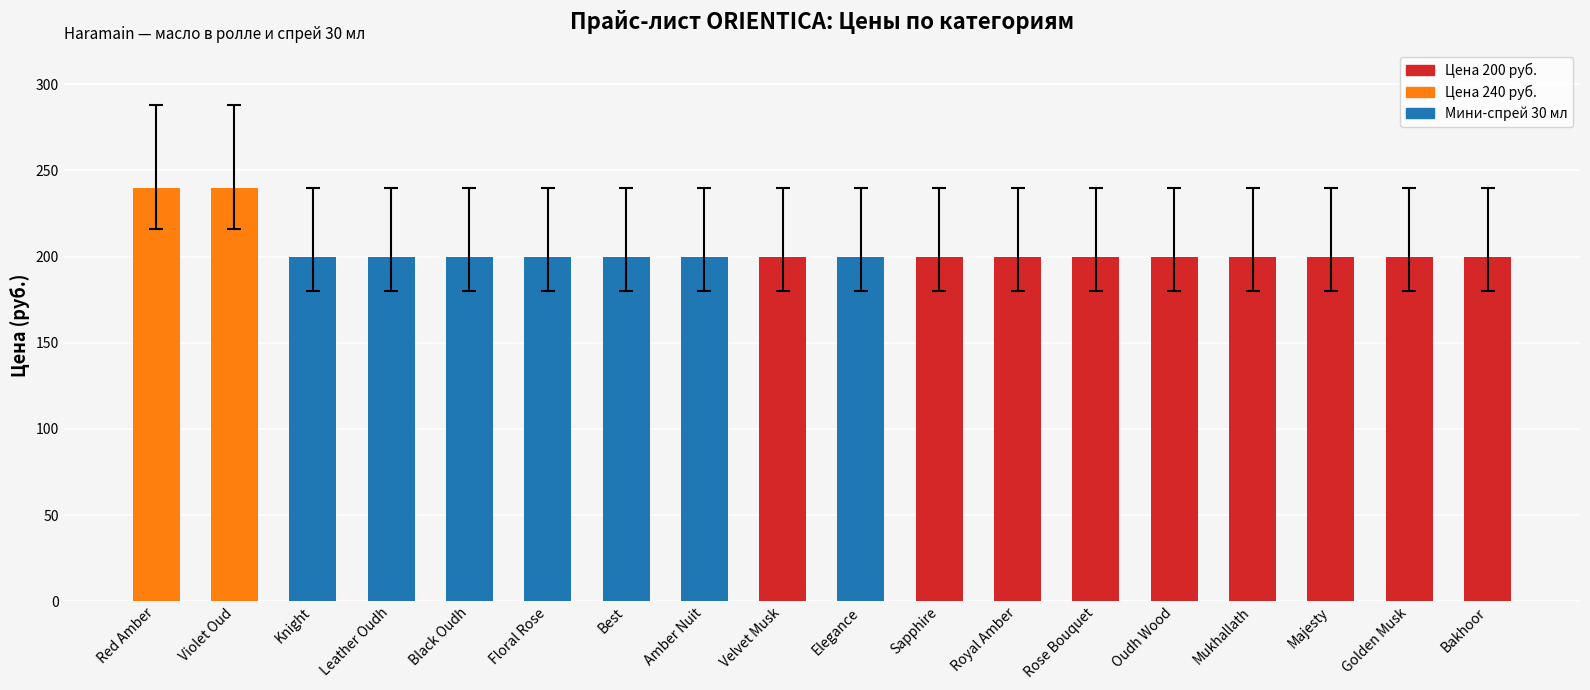

What is the minimum value shown in the chart?

200